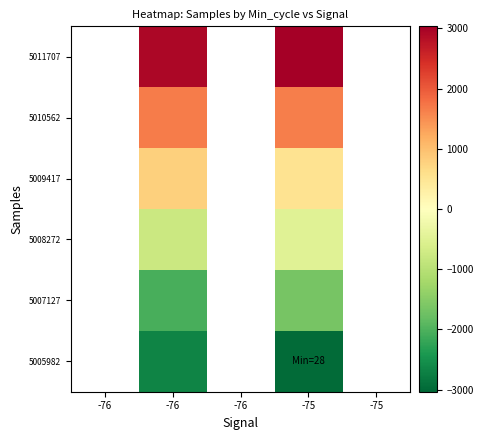

How many series are shown in this chart?

6